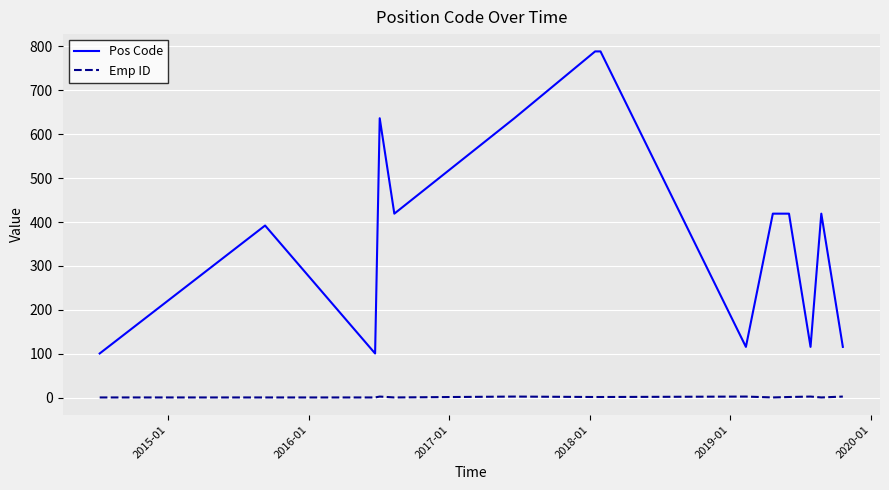

Which series has the largest range (max minus min)?

Pos Code